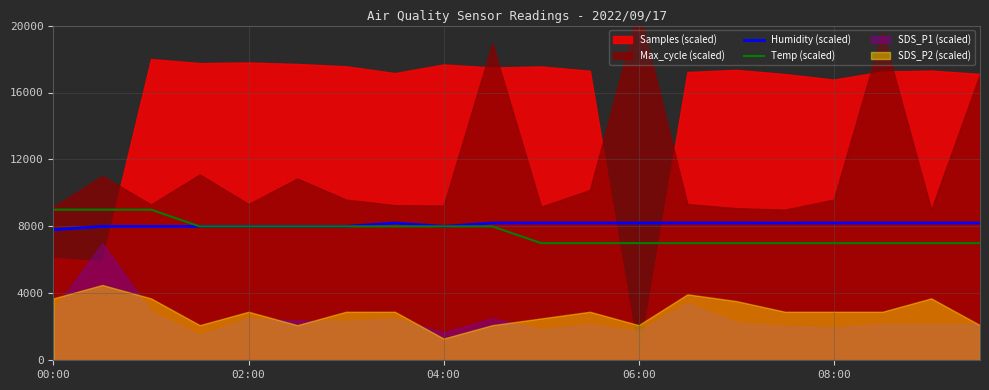

At which category does Humidity (scaled) reach its first local peak?

7